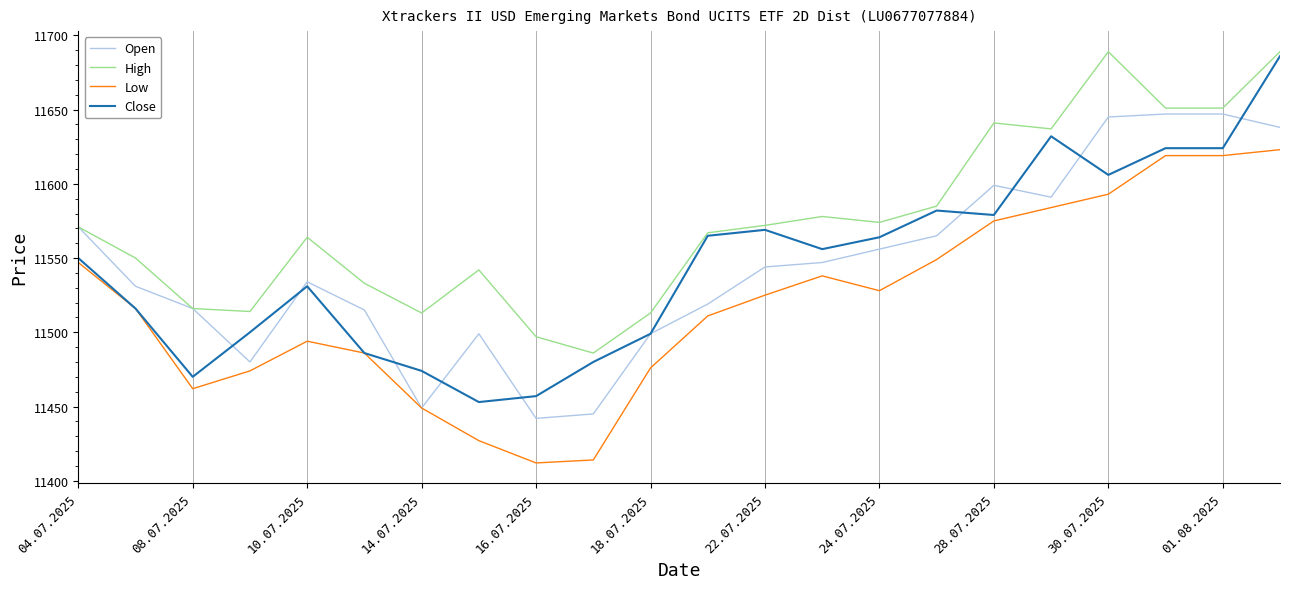

Which series has the widest spread of values?

Close